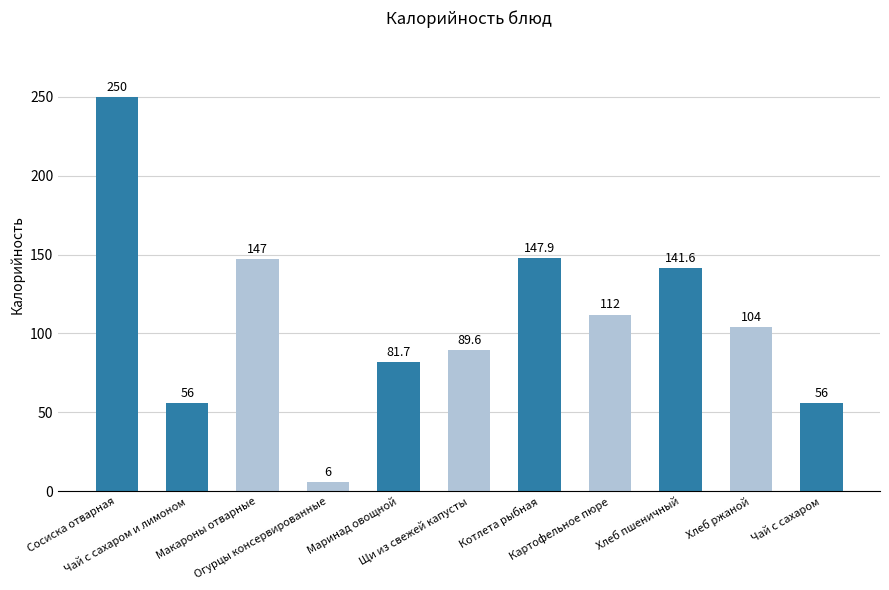

What is the change in value from Огурцы консервированные to Маринад овощной?

+75.7